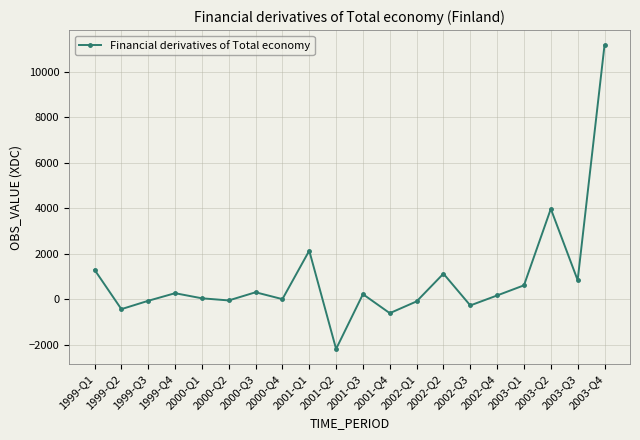

What is the difference between the maximum and second lowest values?

11779